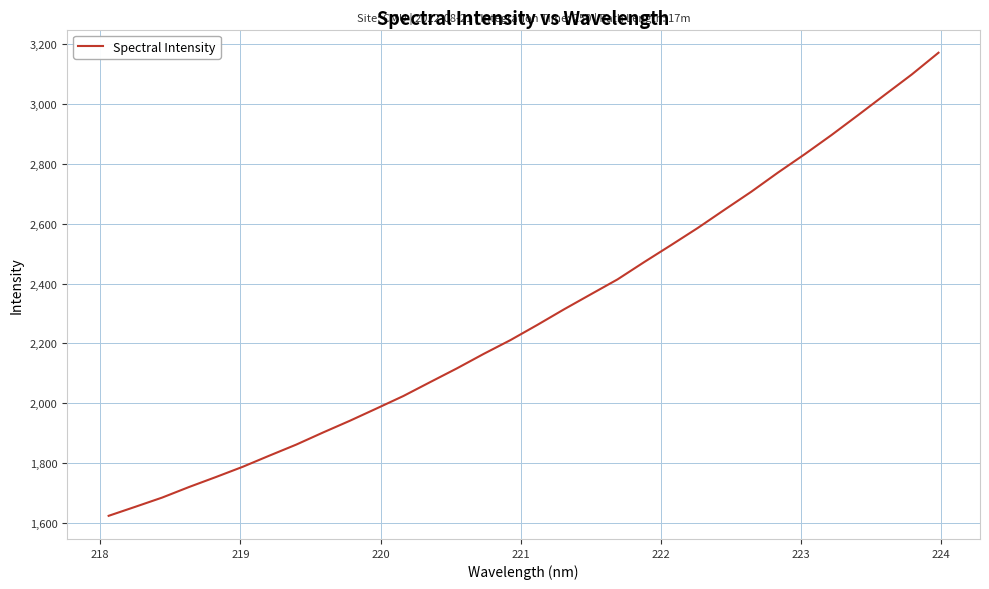

What is the difference between the maximum and minimum values?

1546.5